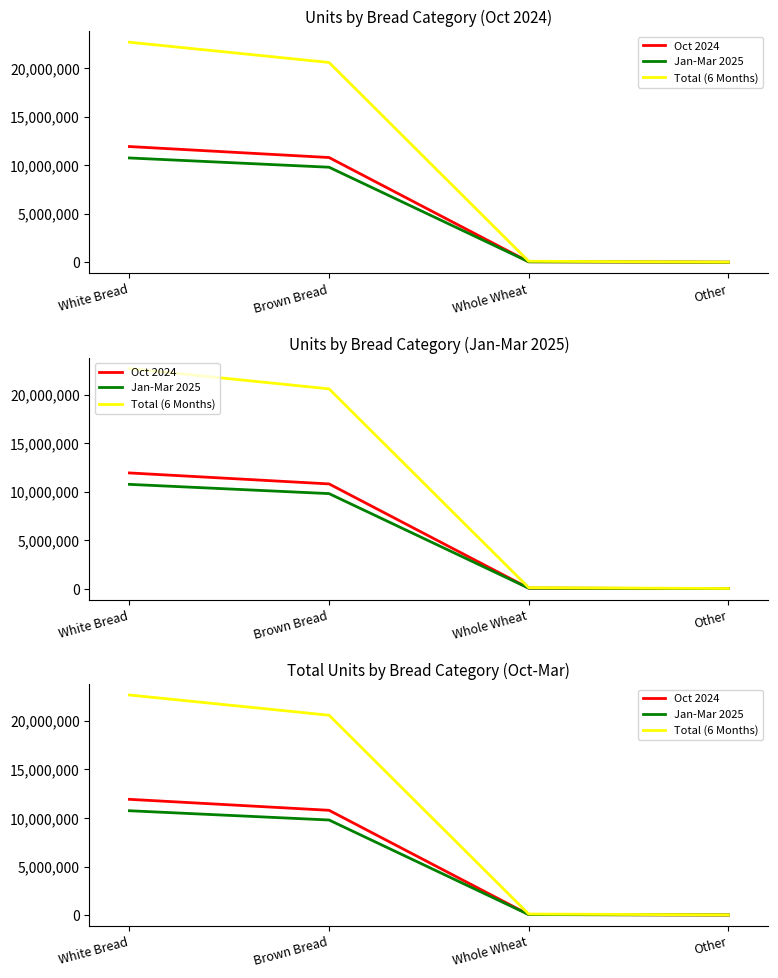

What is the difference between the maximum and minimum values in the Oct 2024 series?

11915448